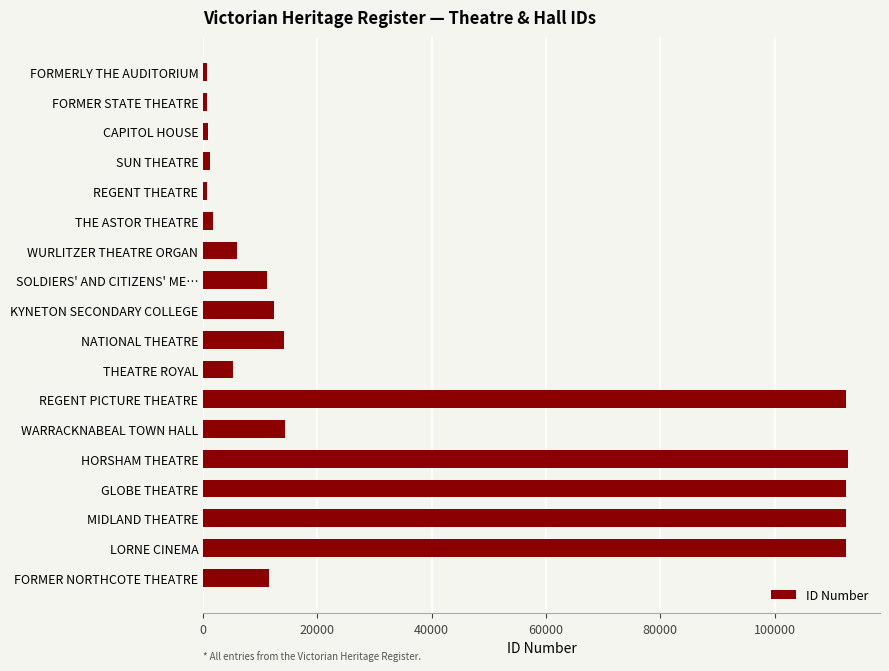

What is the approximate value at HORSHAM THEATRE?

112817